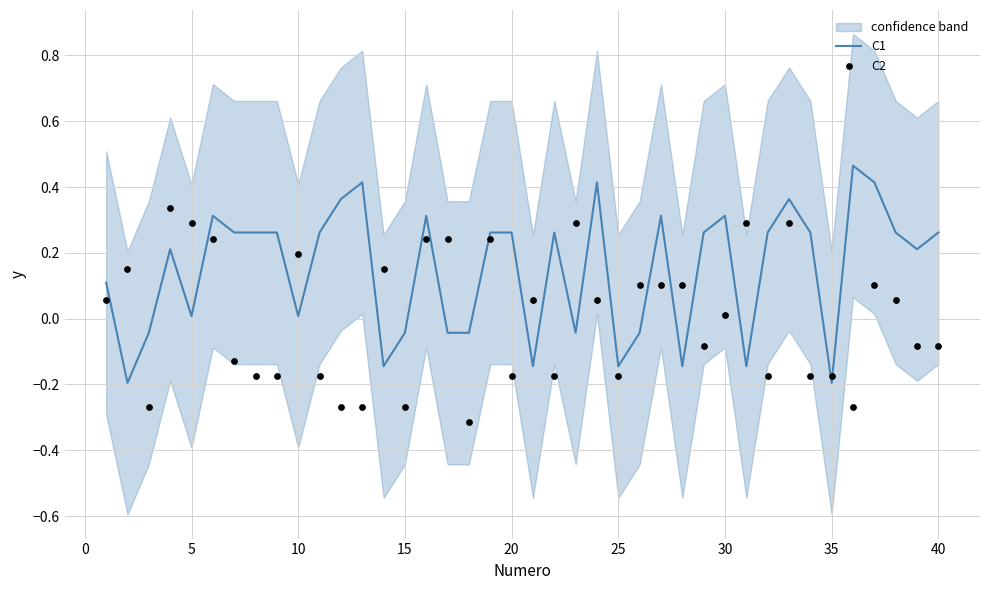

At how many categories does at least one series exceed 0?

35